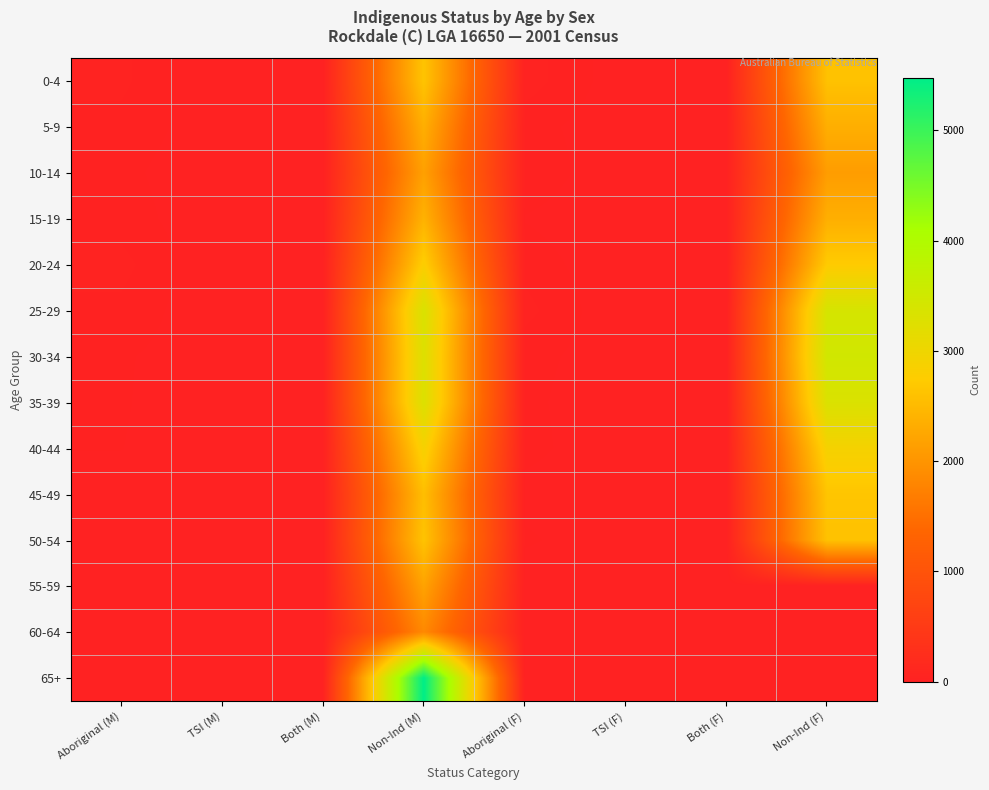

What is the greatest value displayed?

5474